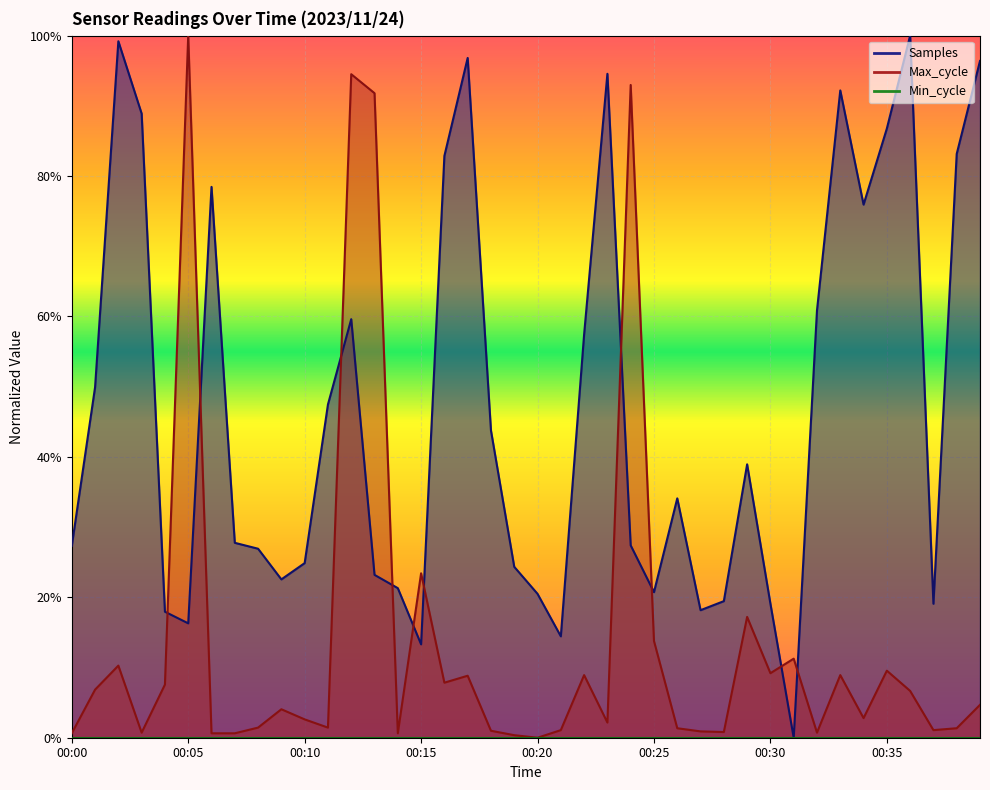

Which series has the widest spread of values?

Samples